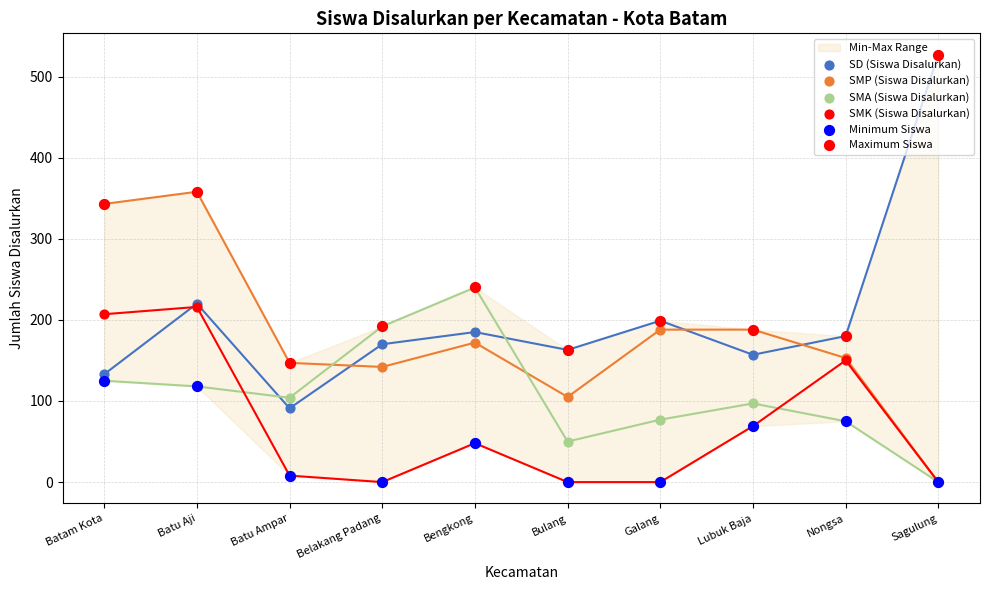

What is the total value across all series at Galang?

663